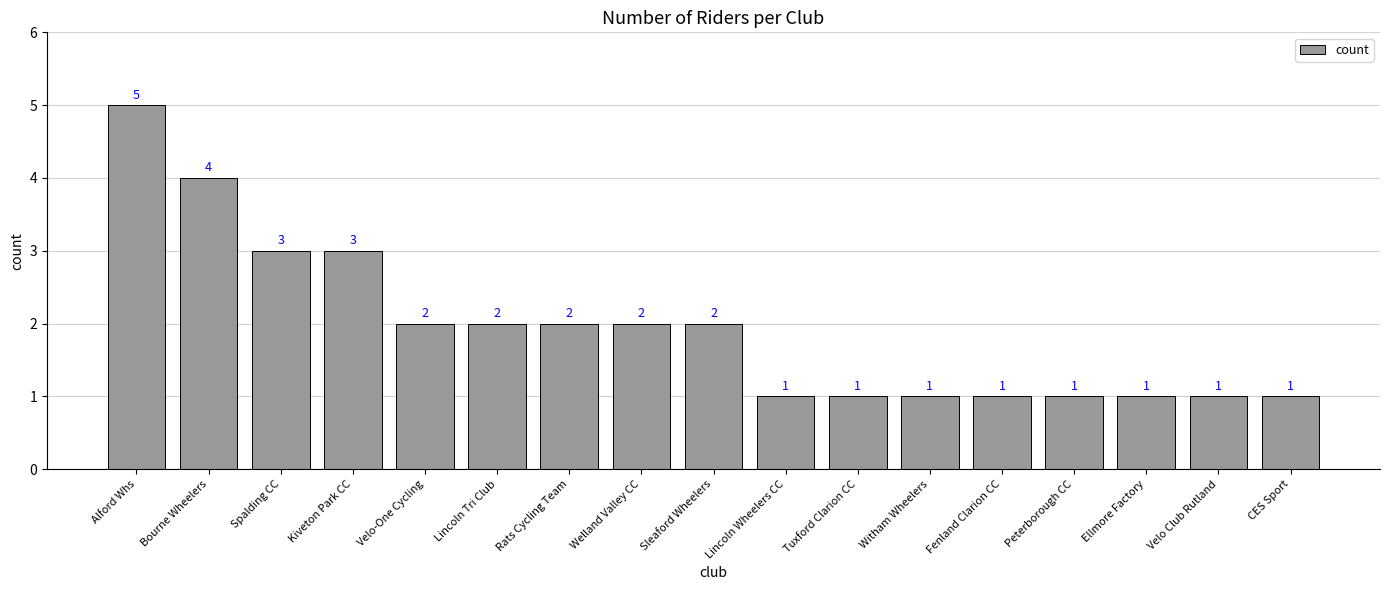

Where does the data first go above 2?

Alford Whs